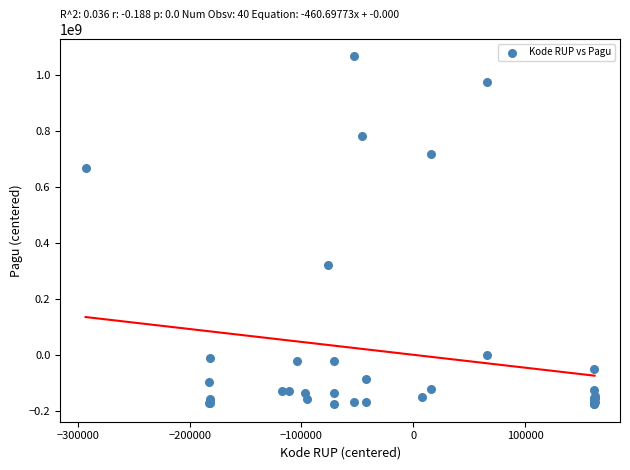

What Y value in the scatter plot is closest to 445150699?

322242699.2